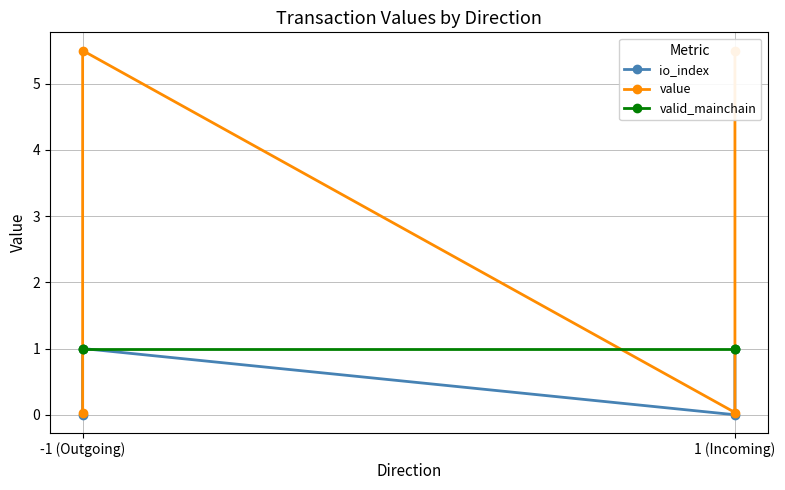

Rank the series by their maximum value, from lowest to highest.

io_index, valid_mainchain, value